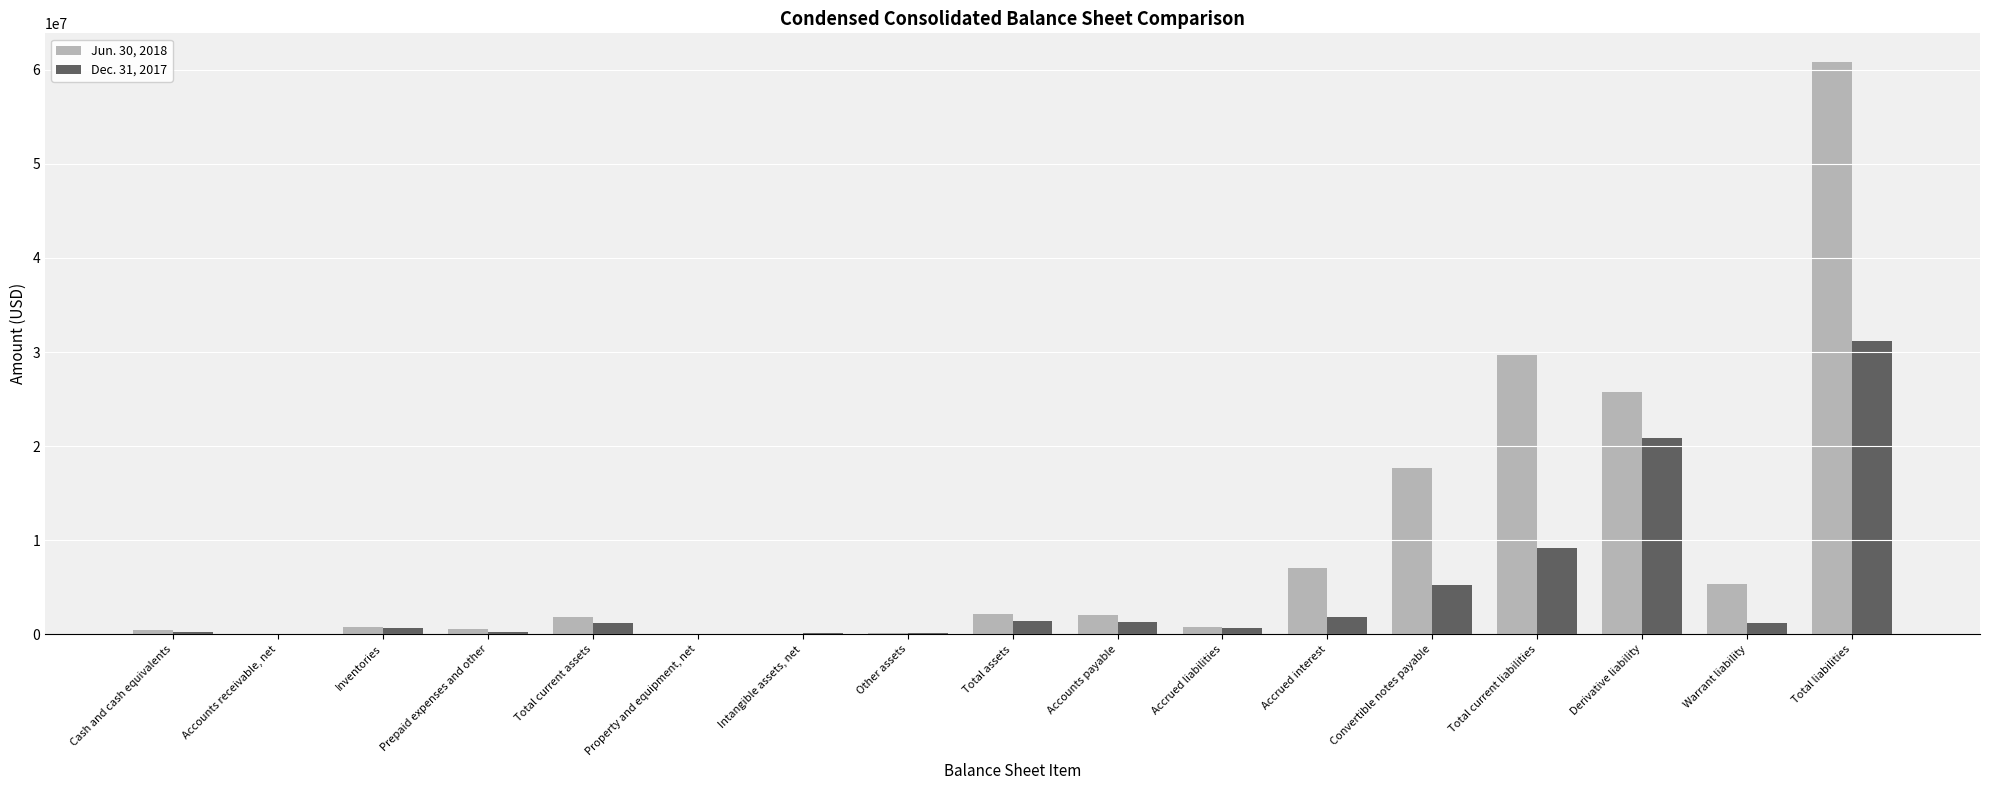

Are the bars grouped side by side (vs. stacked)?

Yes